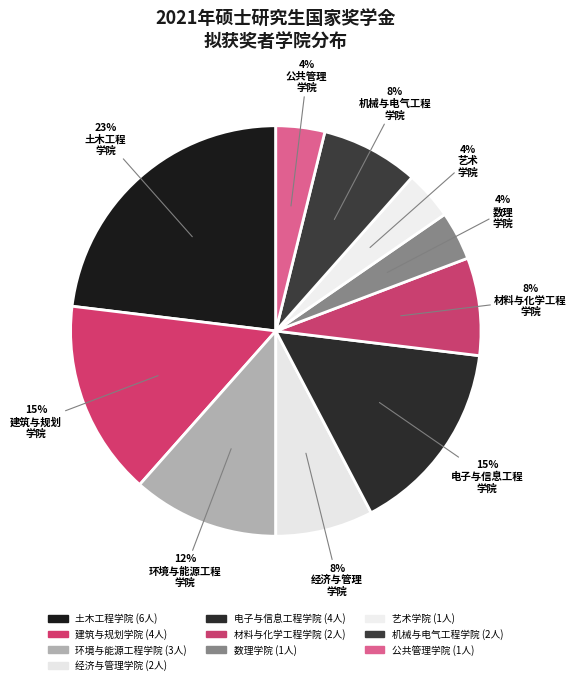

To the nearest percent, what is the difference between the largest and smallest slice percentages?

19%